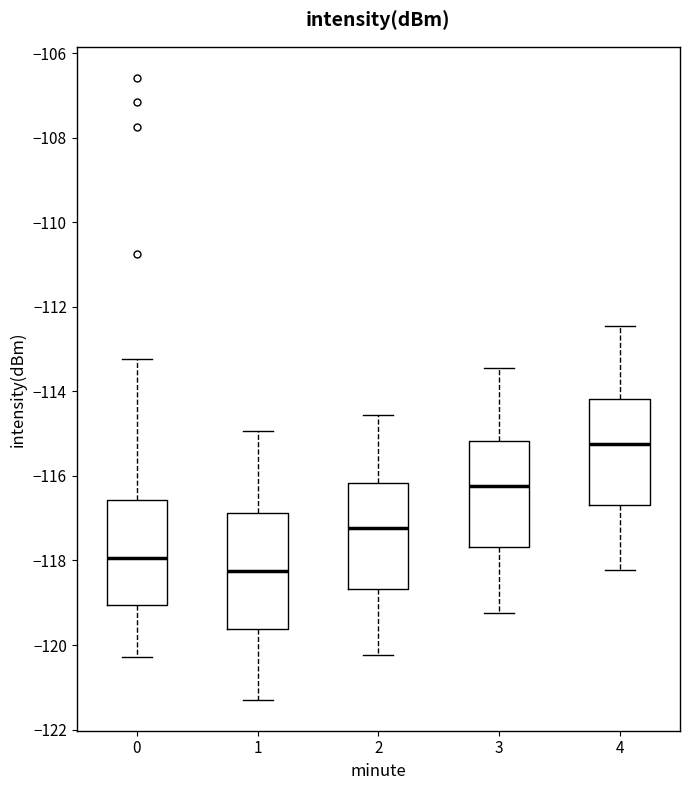

Reading left to right, read every box against the y-axis: the position of its median line, the range the box covers, and the ends of its whiskers. The values are not printed on the chart, so give them approximately, as read against the axis.

0: median -118.0, box -119.0 to -116.6, whiskers -120.2 to -113.2
1: median -118.2, box -119.6 to -116.8, whiskers -121.2 to -115.0
2: median -117.2, box -118.6 to -116.2, whiskers -120.2 to -114.6
3: median -116.2, box -117.6 to -115.2, whiskers -119.2 to -113.4
4: median -115.2, box -116.6 to -114.2, whiskers -118.2 to -112.4